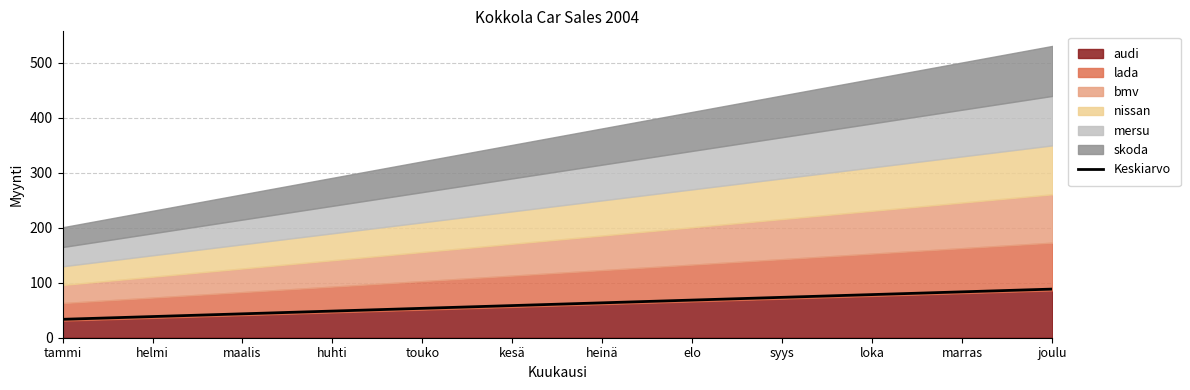

The chart shows a value of 93.4 at elo. True or false?

False